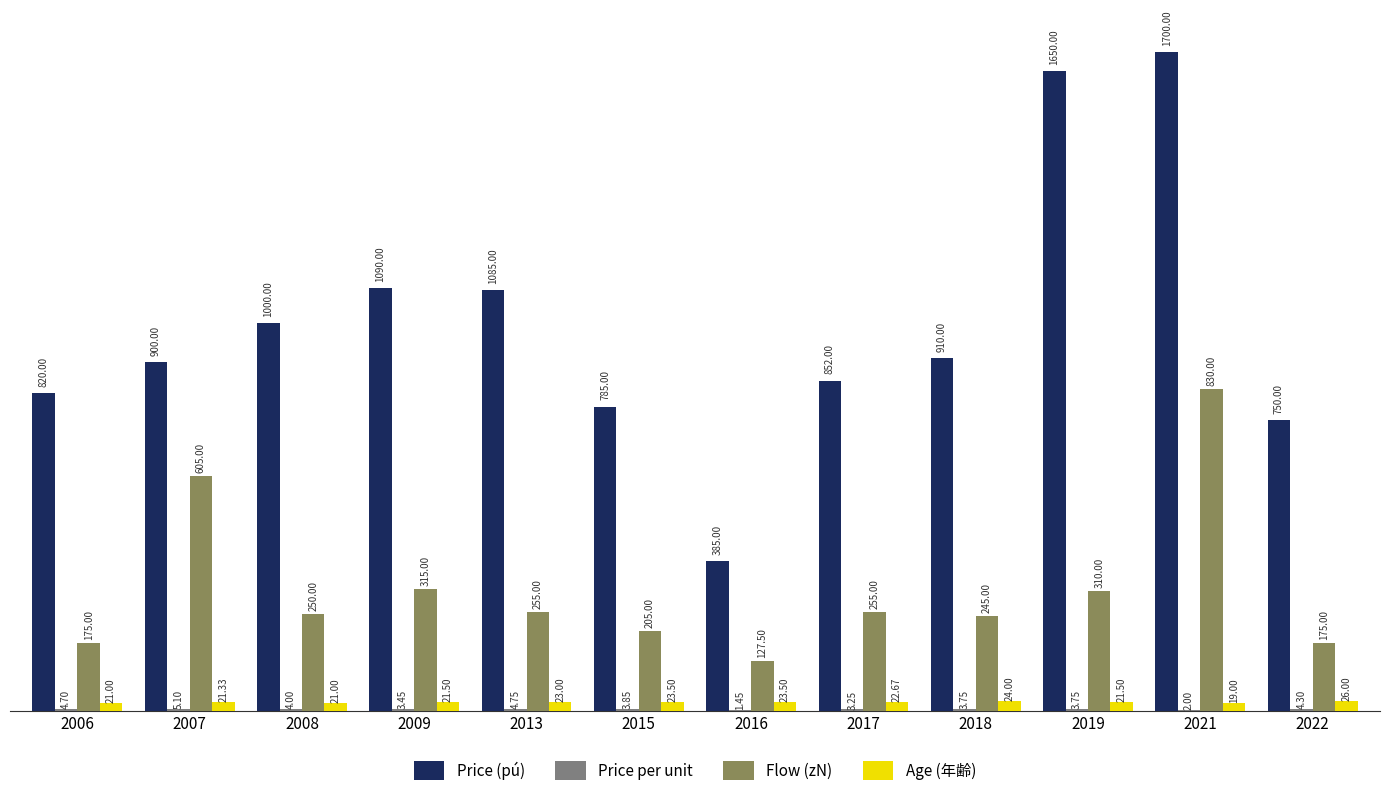

Which series changed the most between 2013 and 2019?

Price (pú)